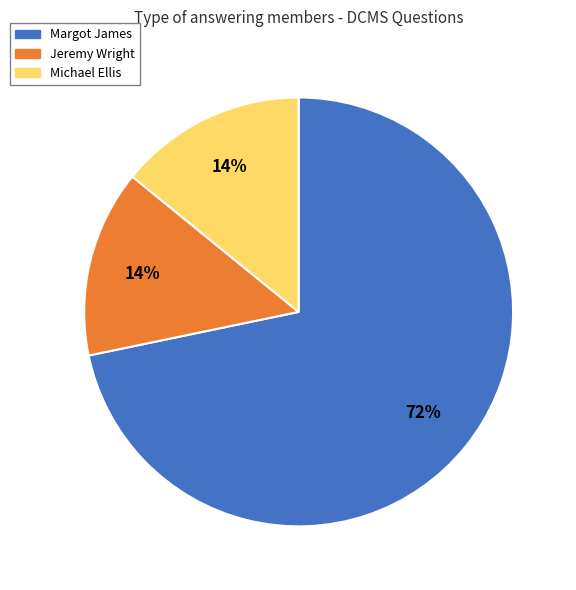

Count the number of slices in the pie.

3